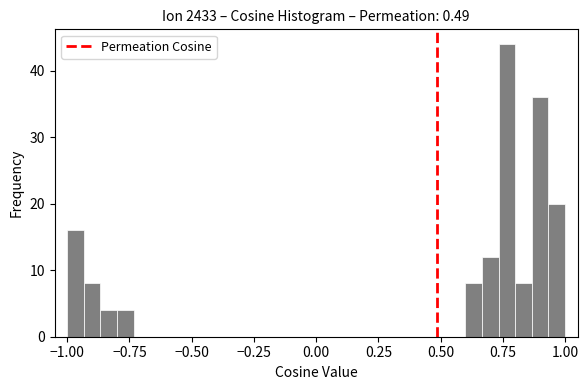

Around what value on the x-axis is the tallest bar? Give the approximate position of its centre, as read against the axis.

0.75